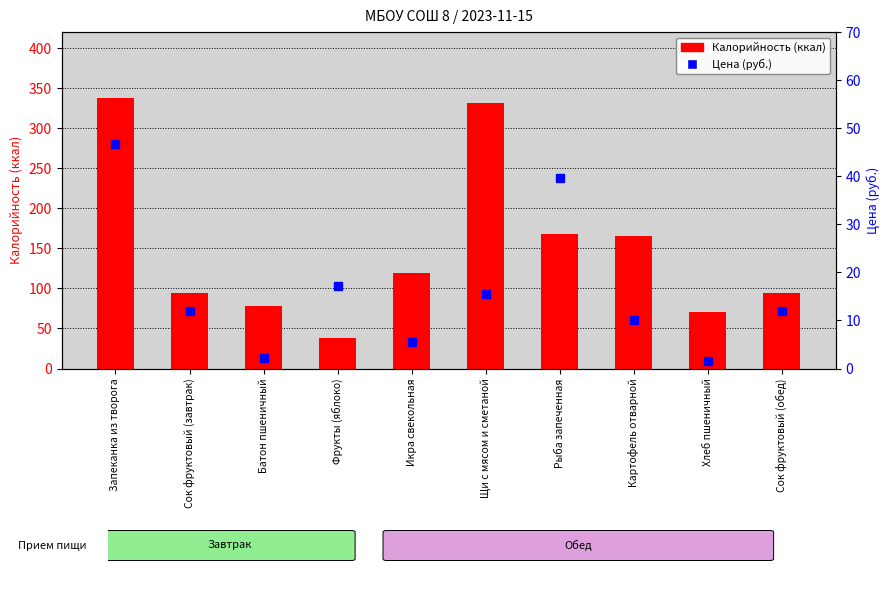

Reading left to right, transcribe all the data shown in this chart.

Калорийность: Запеканка из творога=337.5	Сок фруктовый (завтрак)=94.4	Батон пшеничный=78.6	Фрукты (яблоко)=38.0	Икра свекольная=119.3	Щи с мясом и сметаной=331.1	Рыба запеченная=167.5	Картофель отварной=165.1	Хлеб пшеничный=70.5	Сок фруктовый (обед)=94.4
Цена (руб.): Запеканка из творога=46.7	Сок фруктовый (завтрак)=12.0	Батон пшеничный=2.2	Фрукты (яблоко)=17.1	Икра свекольная=5.5	Щи с мясом и сметаной=15.6	Рыба запеченная=39.6	Картофель отварной=10.1	Хлеб пшеничный=1.5	Сок фруктовый (обед)=12.0